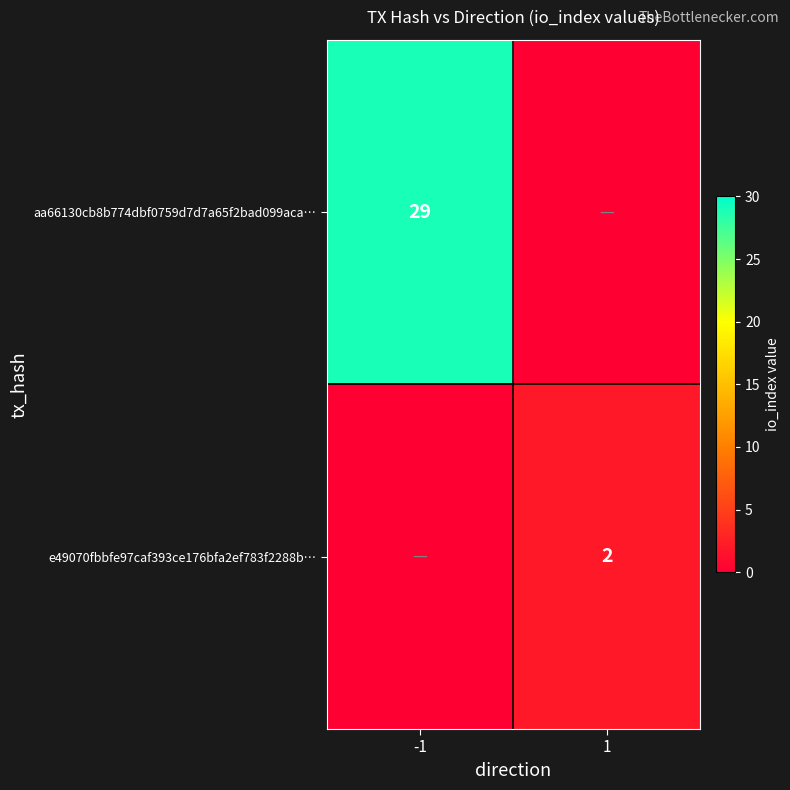

The value of aa66130cb8b774dbf0759d7d7a65f2bad099aca… at -1 is 47. True or false?

False